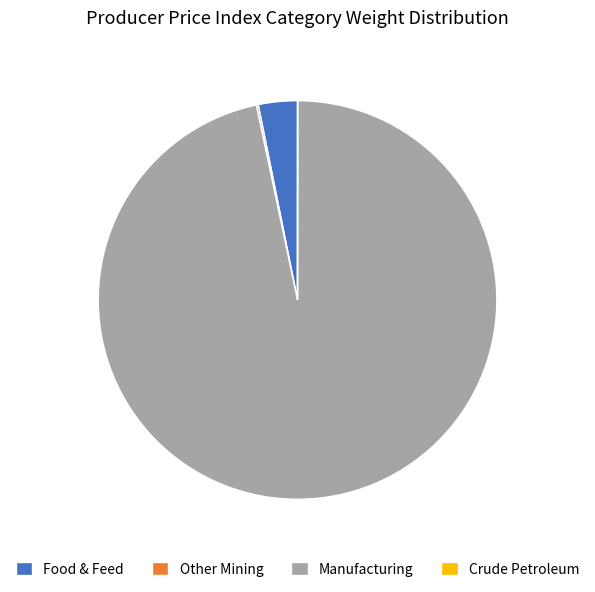

Which category has the biggest portion of the pie?

Manufacturing